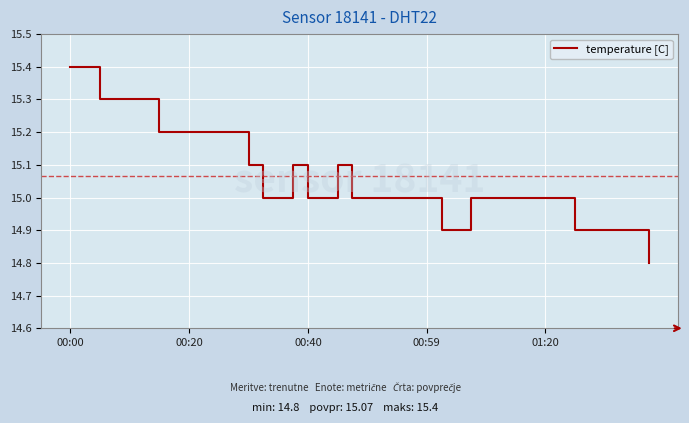

Is this an area chart (filled region under the line)?

No